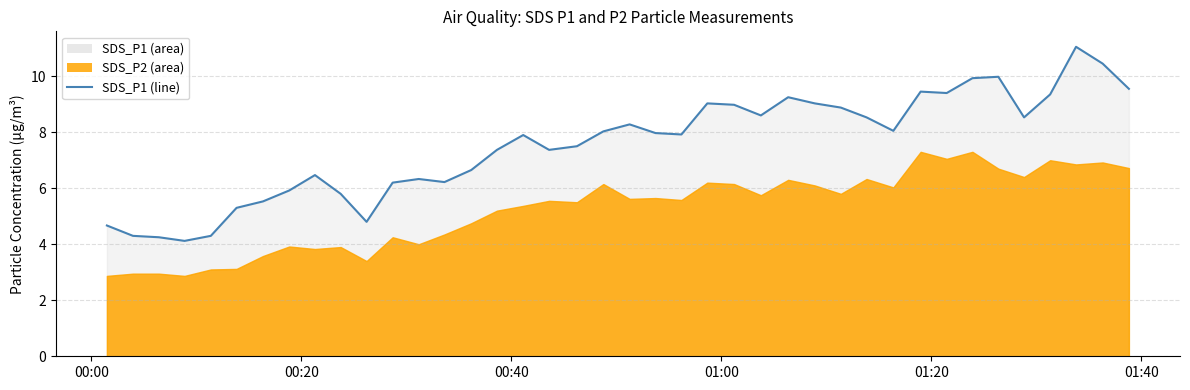

What is the value of the 25th point from the left?

9.0